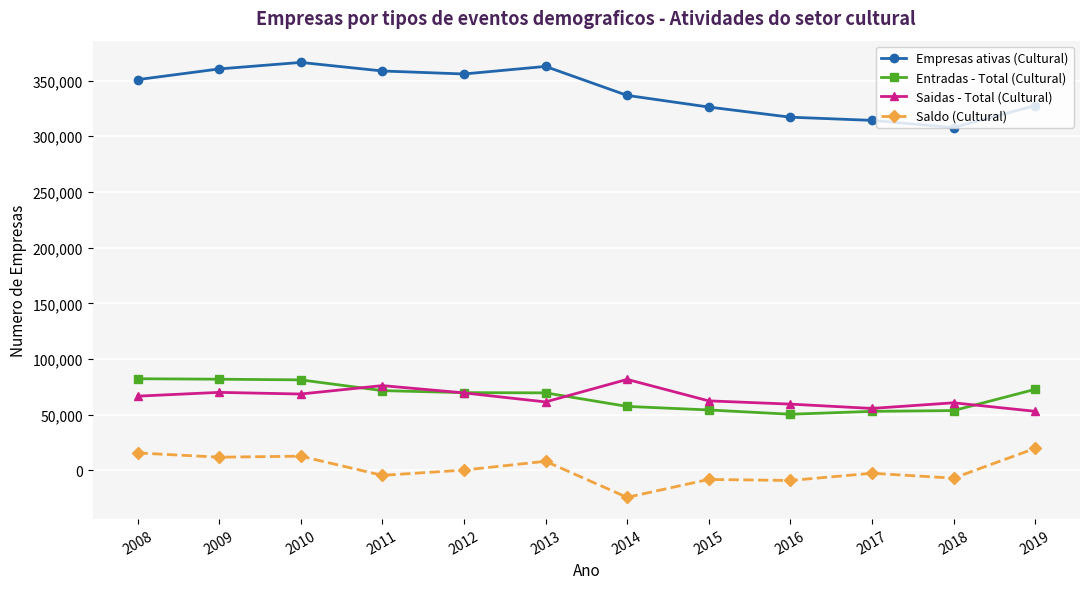

The value of Empresas ativas (Cultural) at 2008 is 350870. True or false?

True